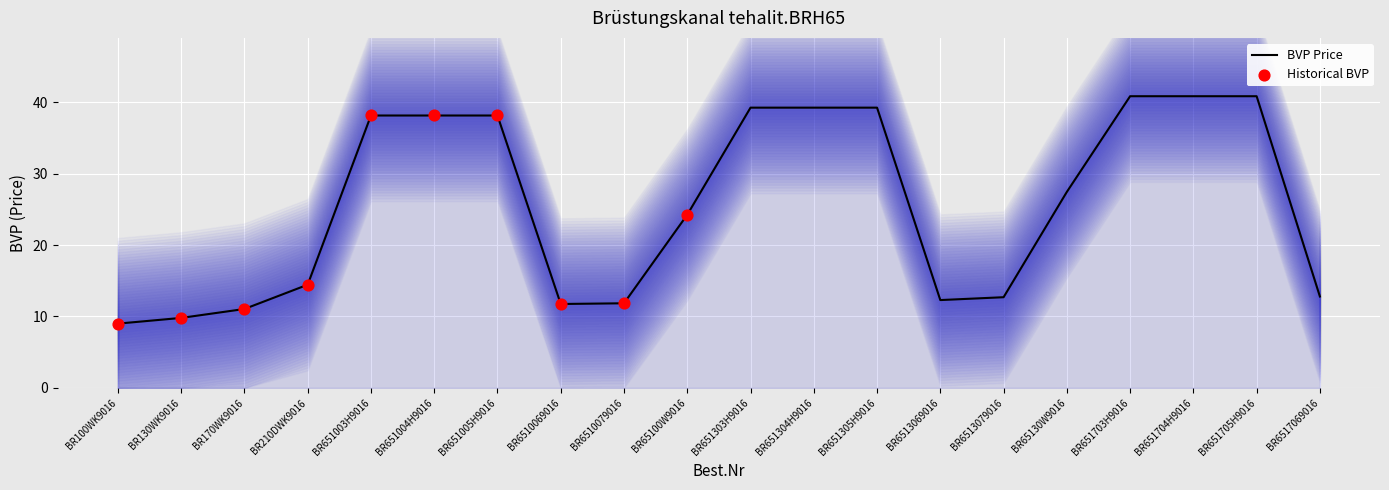

Which has a higher value, BR651703H9016 or BR651304H9016?

BR651703H9016